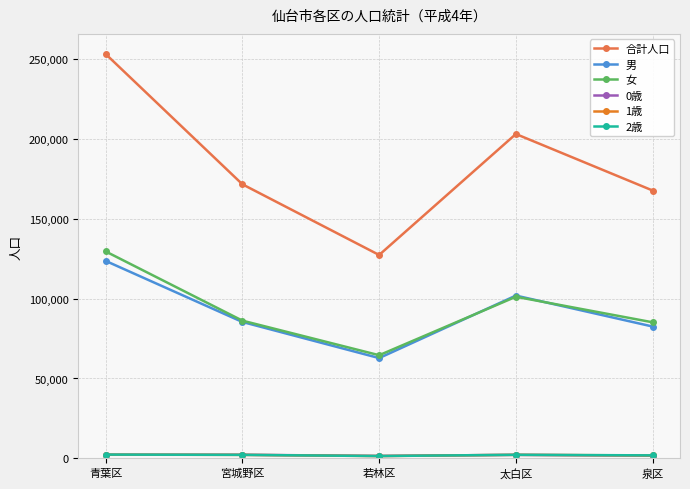

True or false: 男 and 合計人口 cross at least once.

False